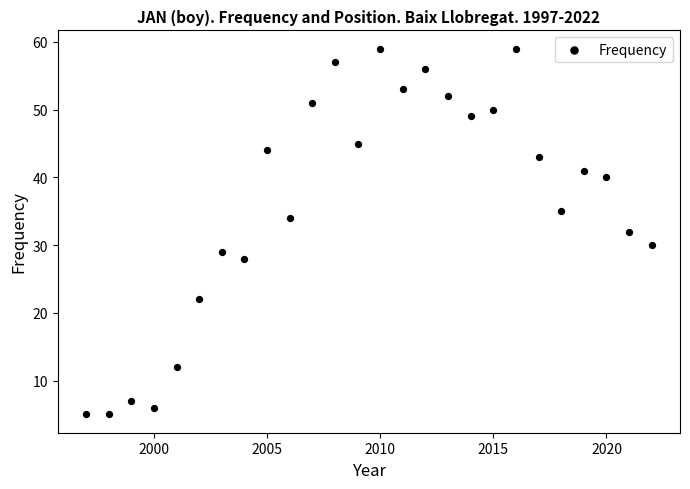

What is the range of Y values (max minus min)?

54